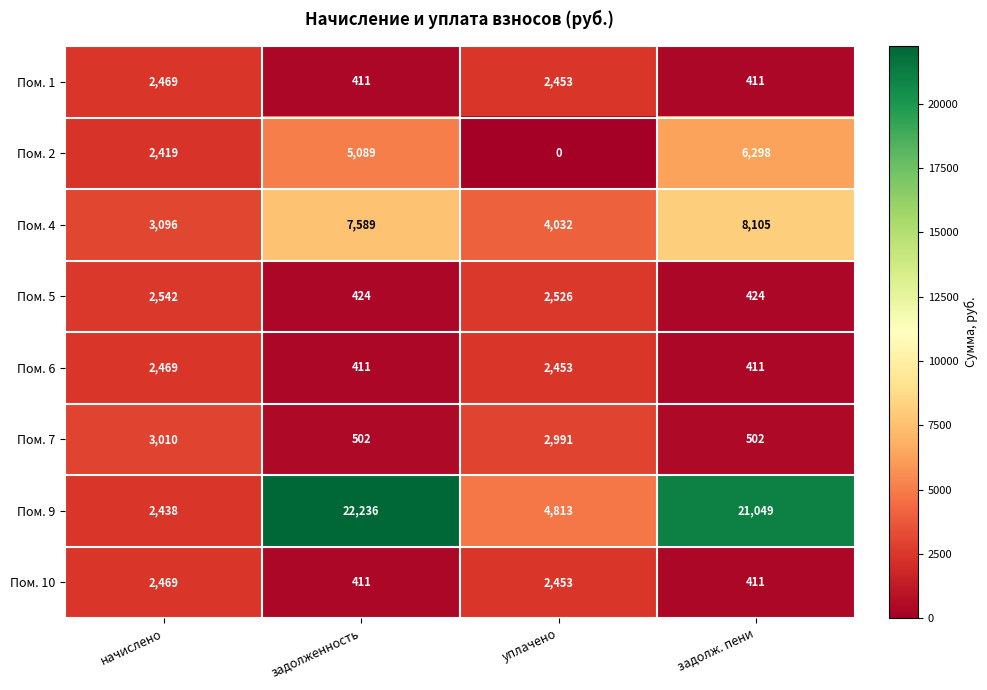

Which category has the lowest value across all series?

уплачено